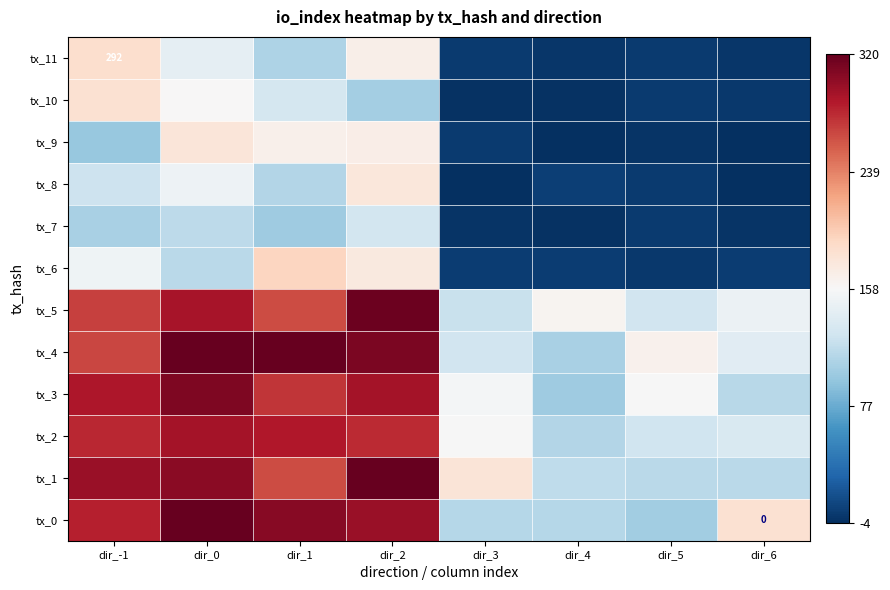

What is the sum of all tx_4 values?

1751.9